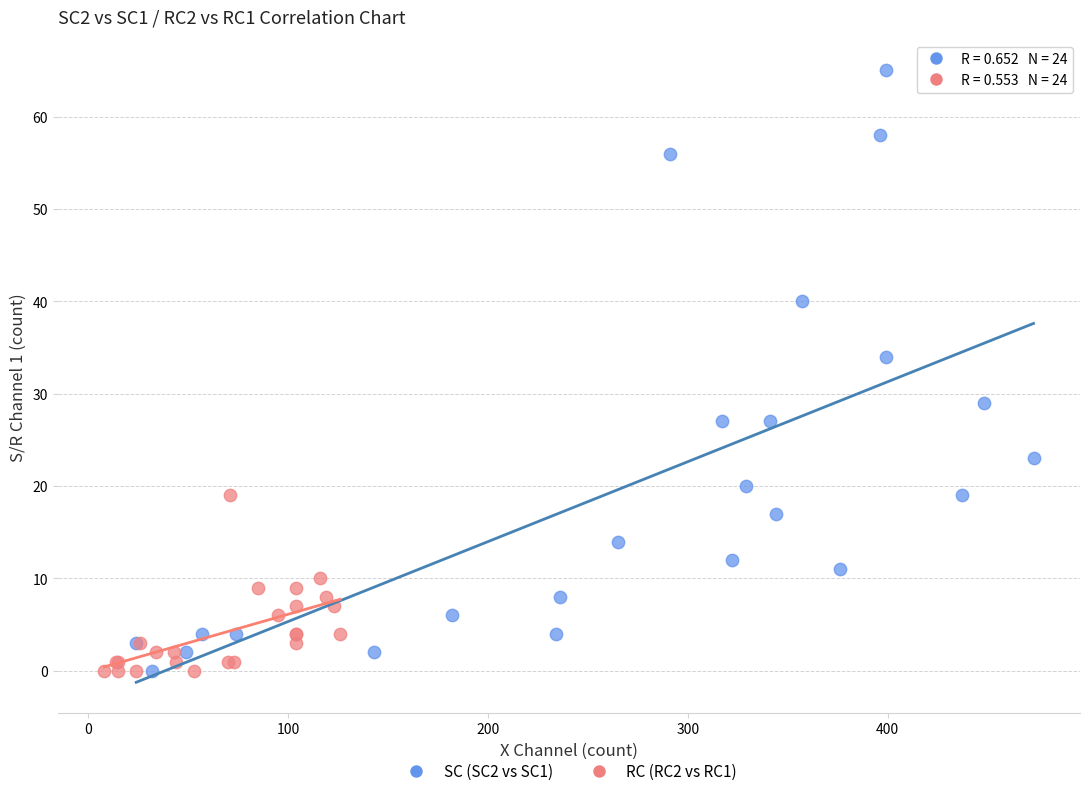

Which series has the widest spread of Y values?

SC (SC2 vs SC1)